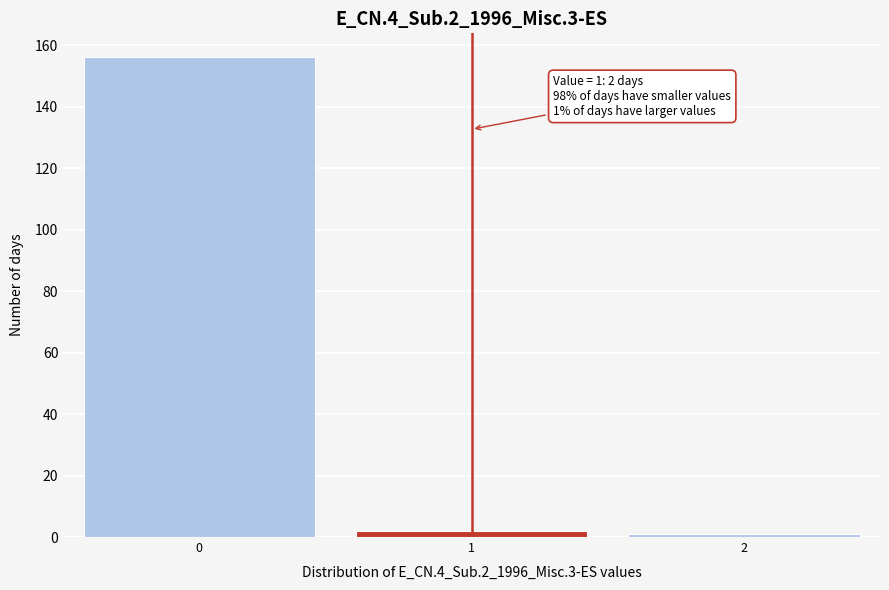

Over which range of the x-axis is the bar tallest?

-0.5 to 0.5